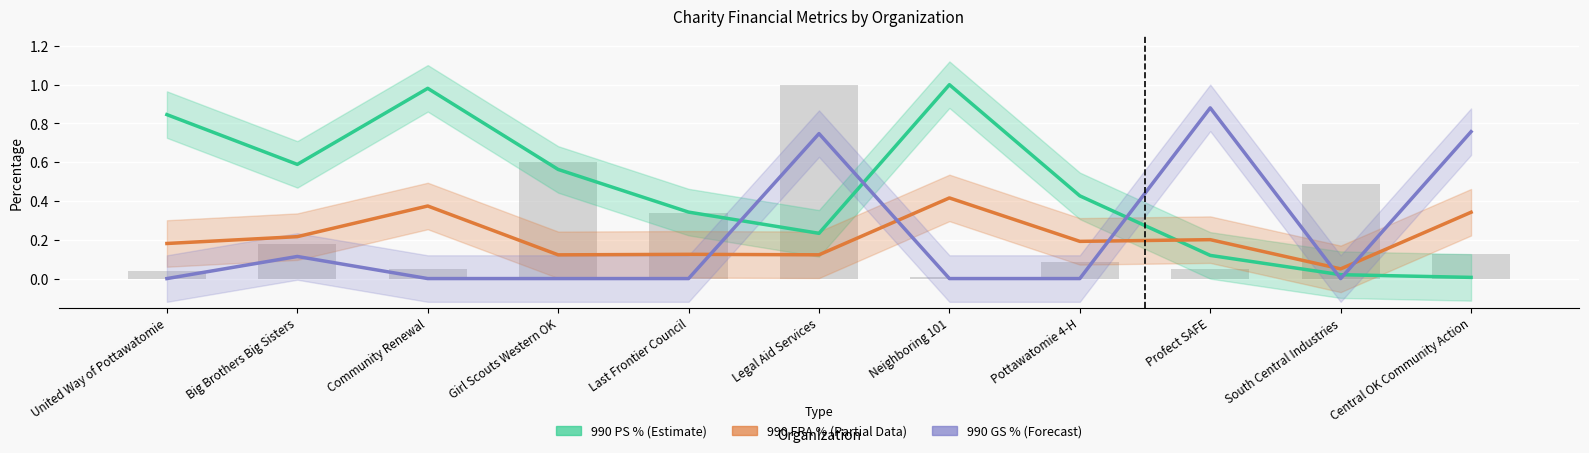

What is the label of the 6th bar from the right?

Legal Aid Services